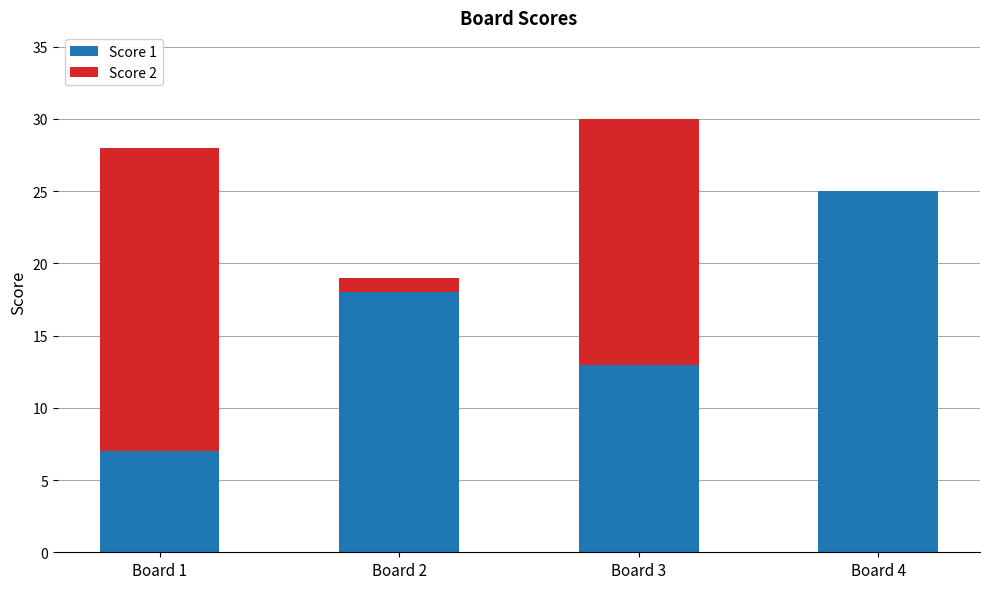

Is it true that Score 1 equals 13 at Board 3?

True